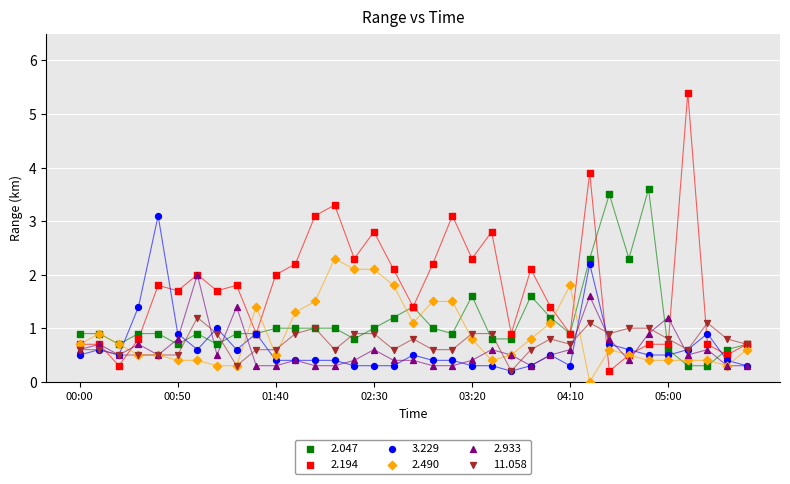

What are all the series names shown in the legend?

2.047, 2.194, 3.229, 2.490, 2.933, 11.058